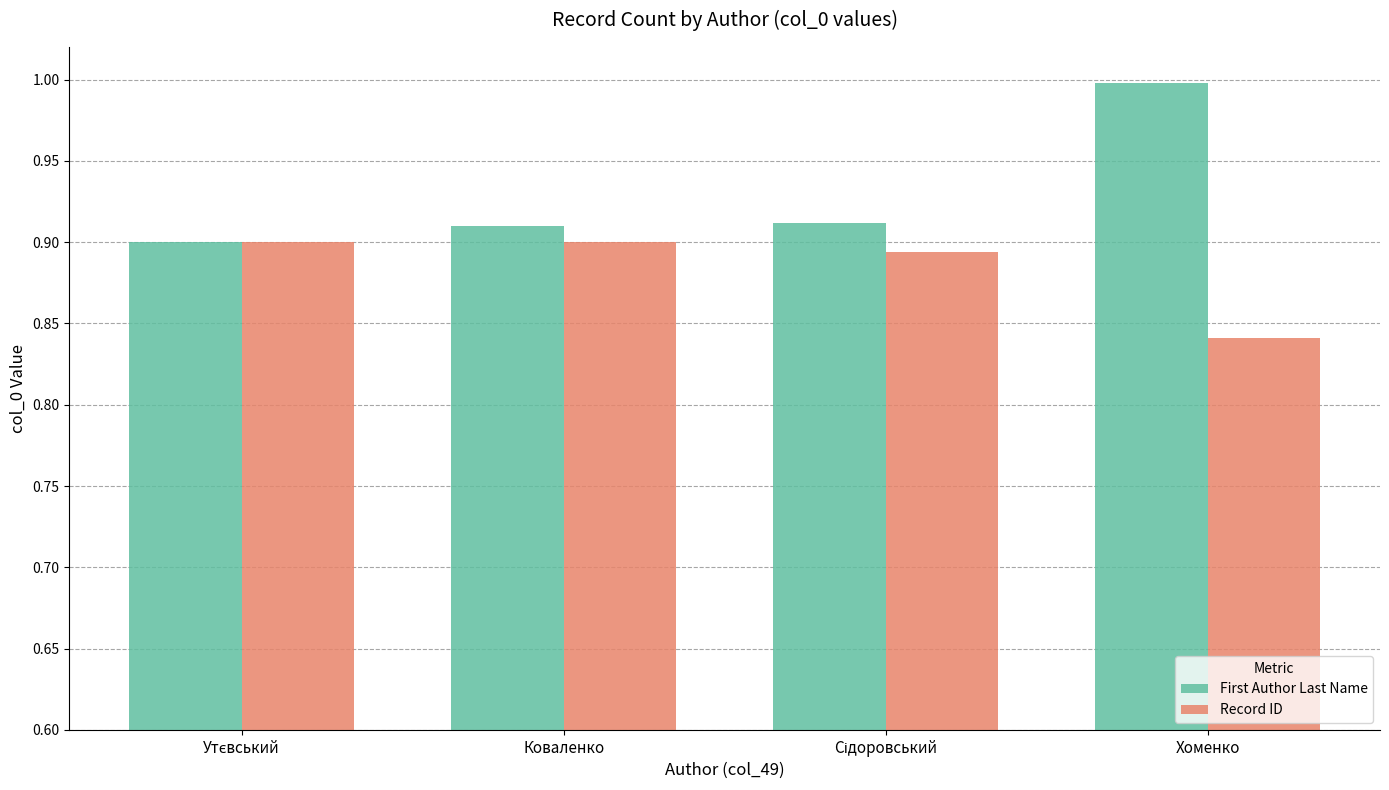

Which series has the largest total across all categories?

First Author Last Name